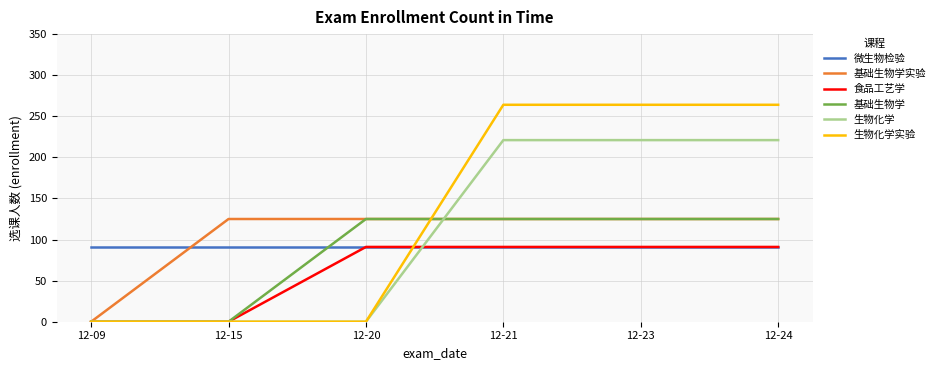

Which series has the largest range (max minus min)?

生物化学实验